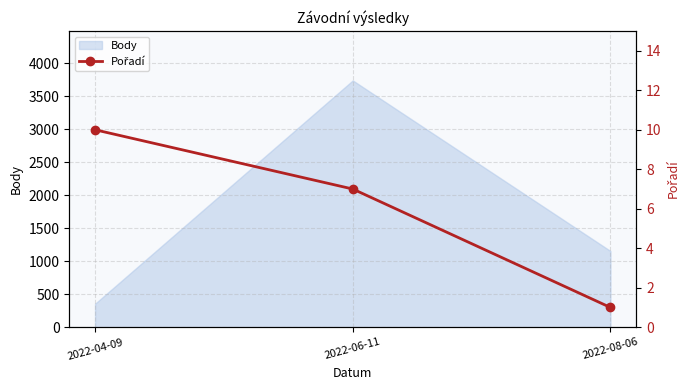

What position from the left is 2022-06-11?

2